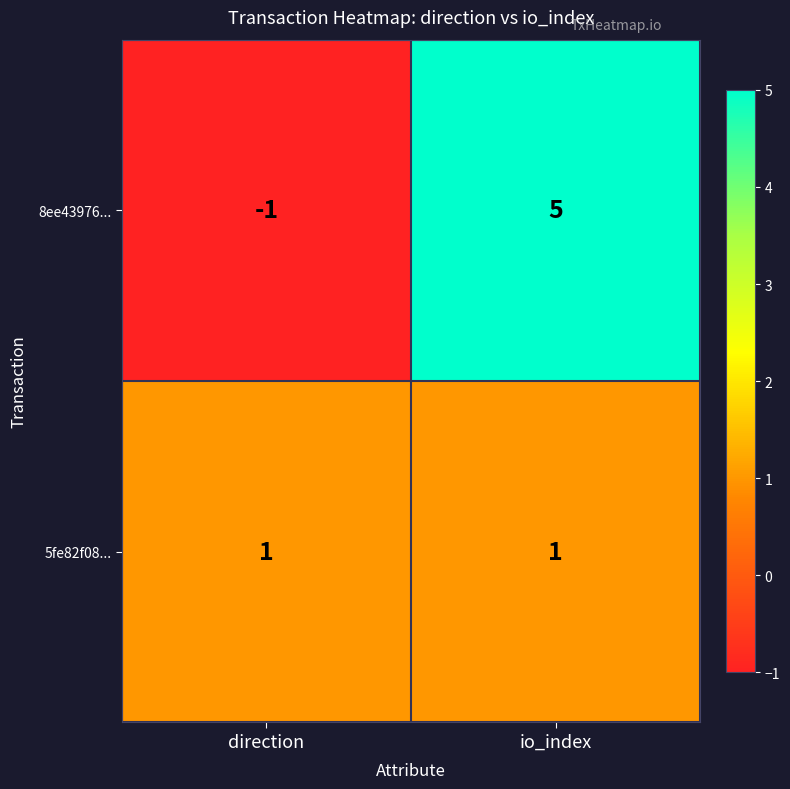

Which series has the largest total across all categories?

8ee43976...